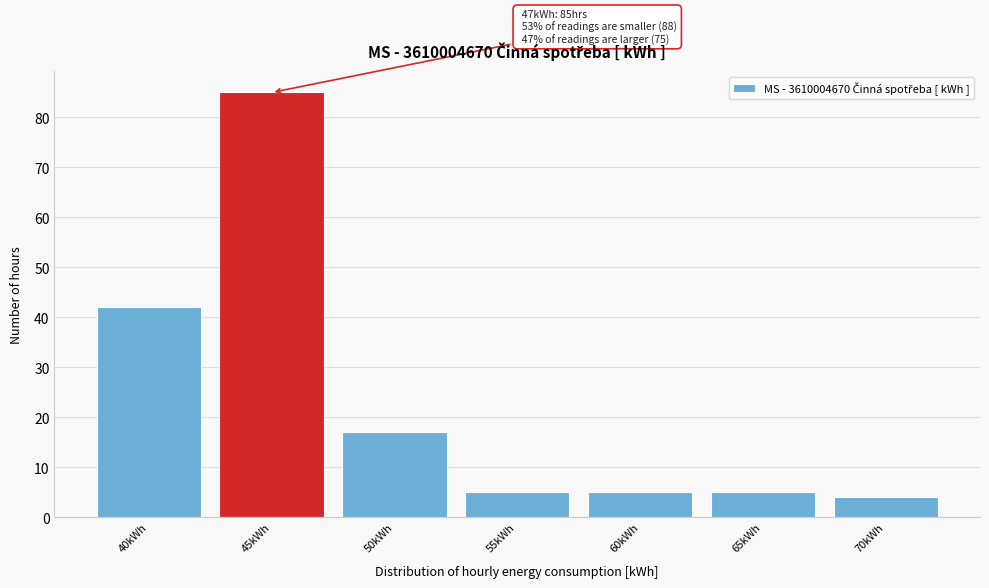

Reading left to right, what are all the values shown in this chart?

40kWh=42	45kWh=85	50kWh=17	55kWh=5	60kWh=5	65kWh=5	70kWh=4